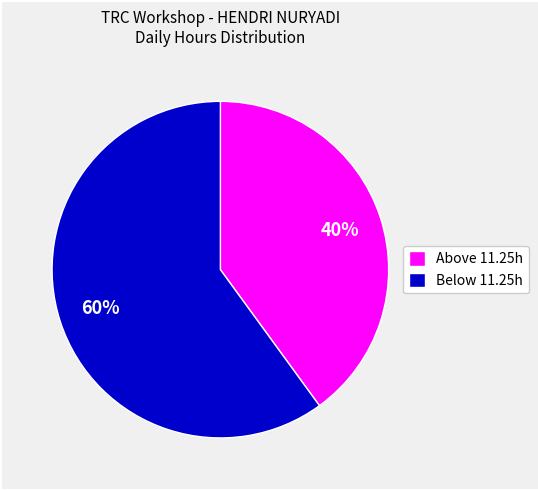

Which category has the smallest portion of the pie?

Above 11.25h